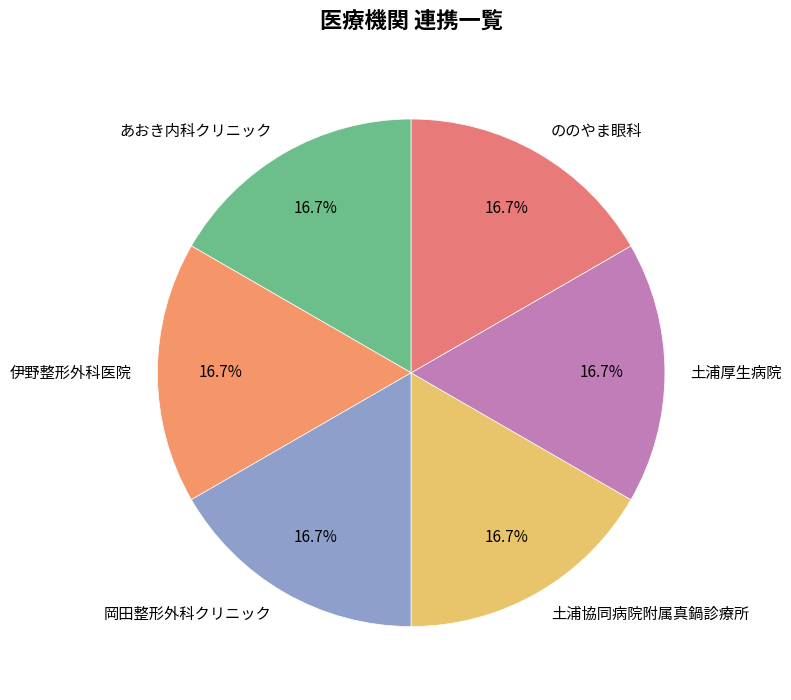

Is there any slice that represents more than half of the pie?

No